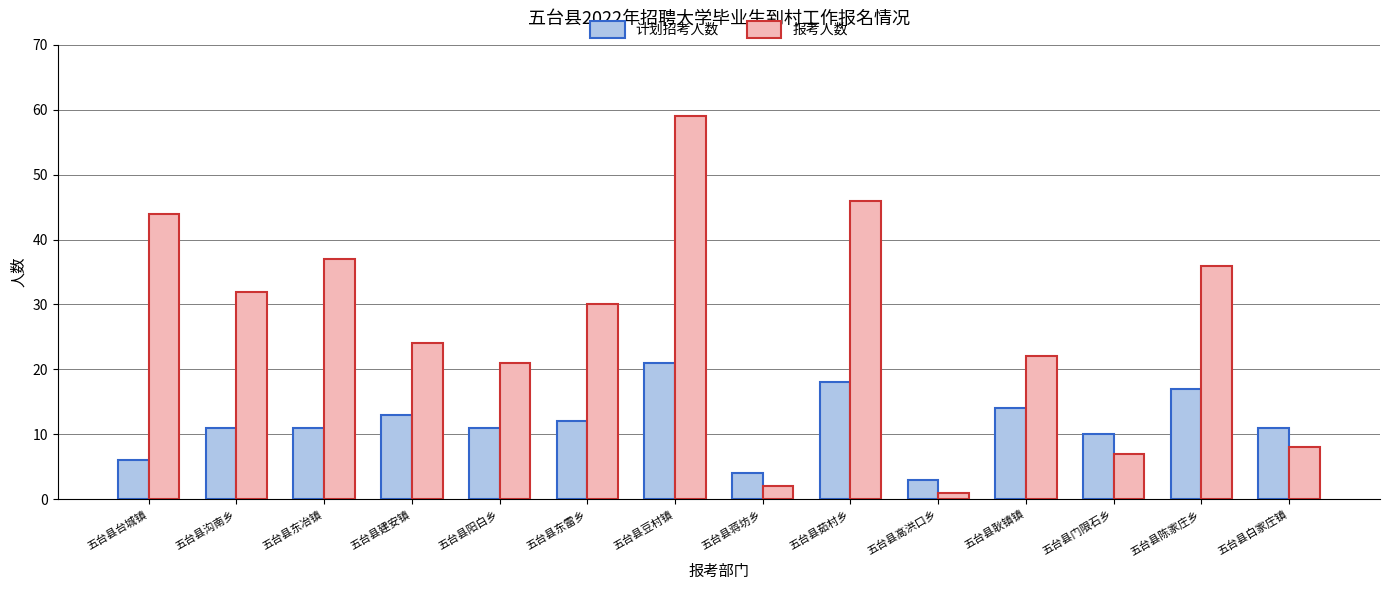

What is the total value across all series at 五台县阳白乡?

32